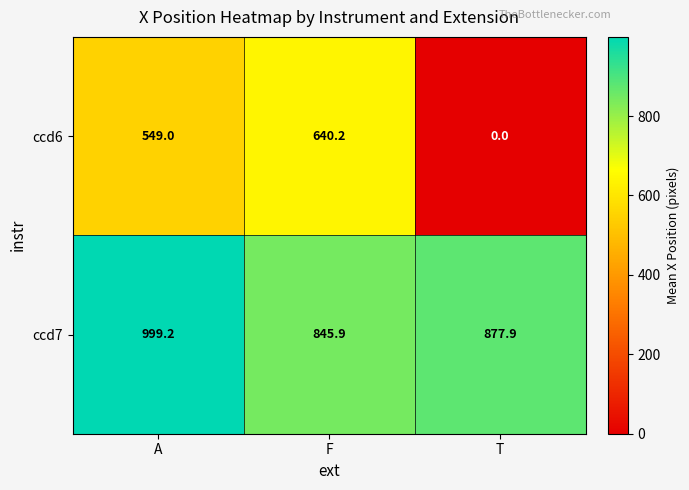

Is it true that ccd6 equals 231.0 at A?

False